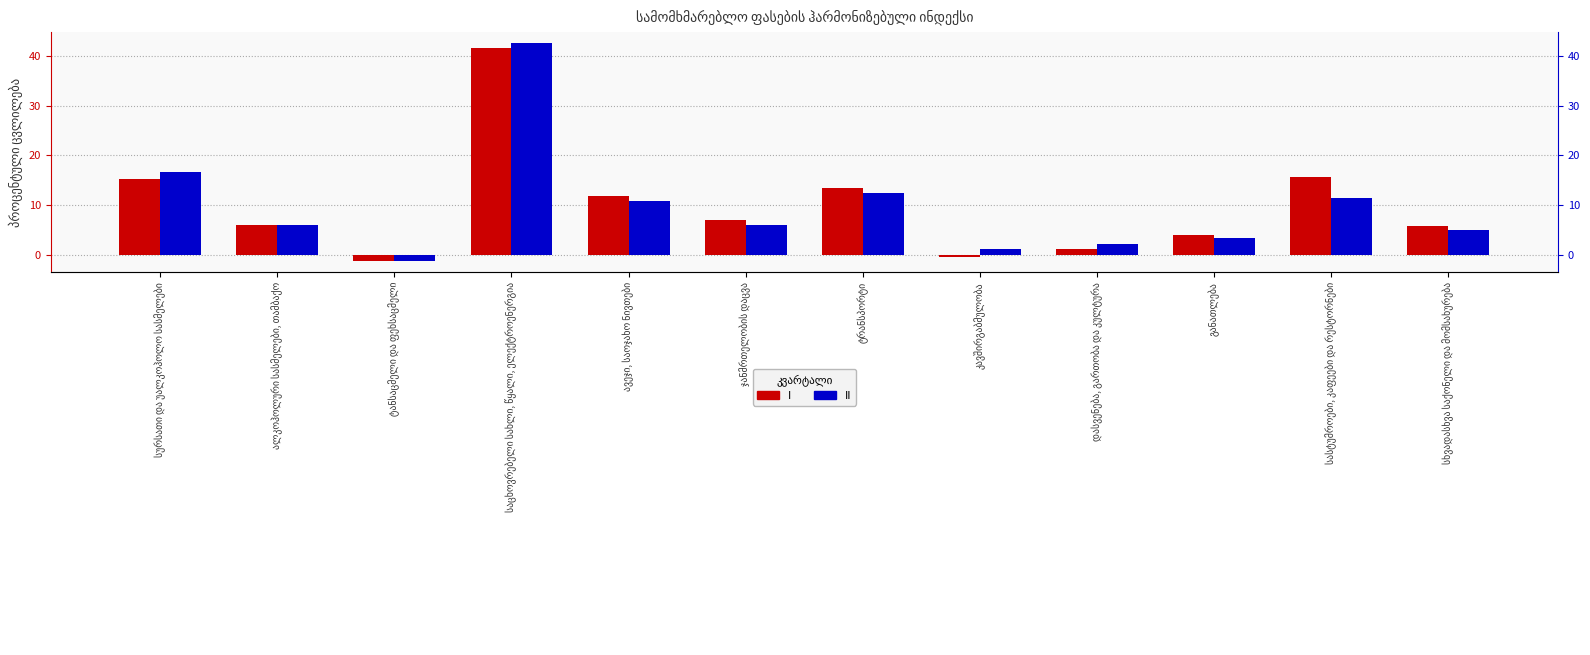

At which label does II first exceed 5?

სურსათი და უალკოჰოლო სასმელები